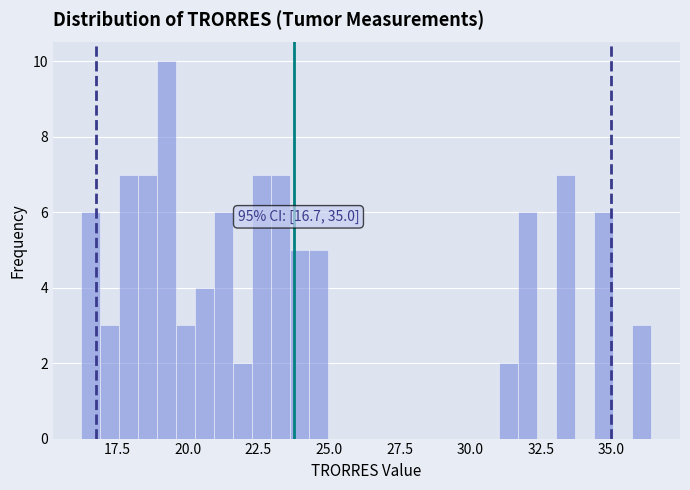

Read against the x-axis, roughly where is the centre of the tallest bar?

19.5